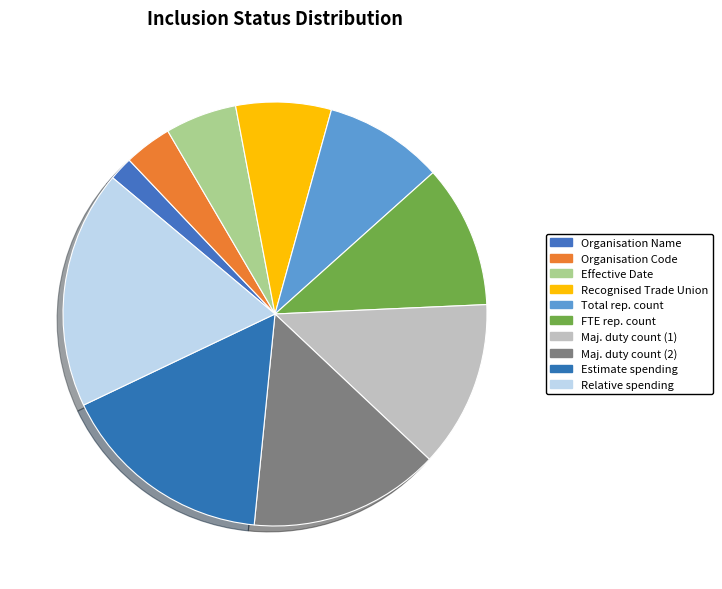

How many slices are in this pie chart?

10